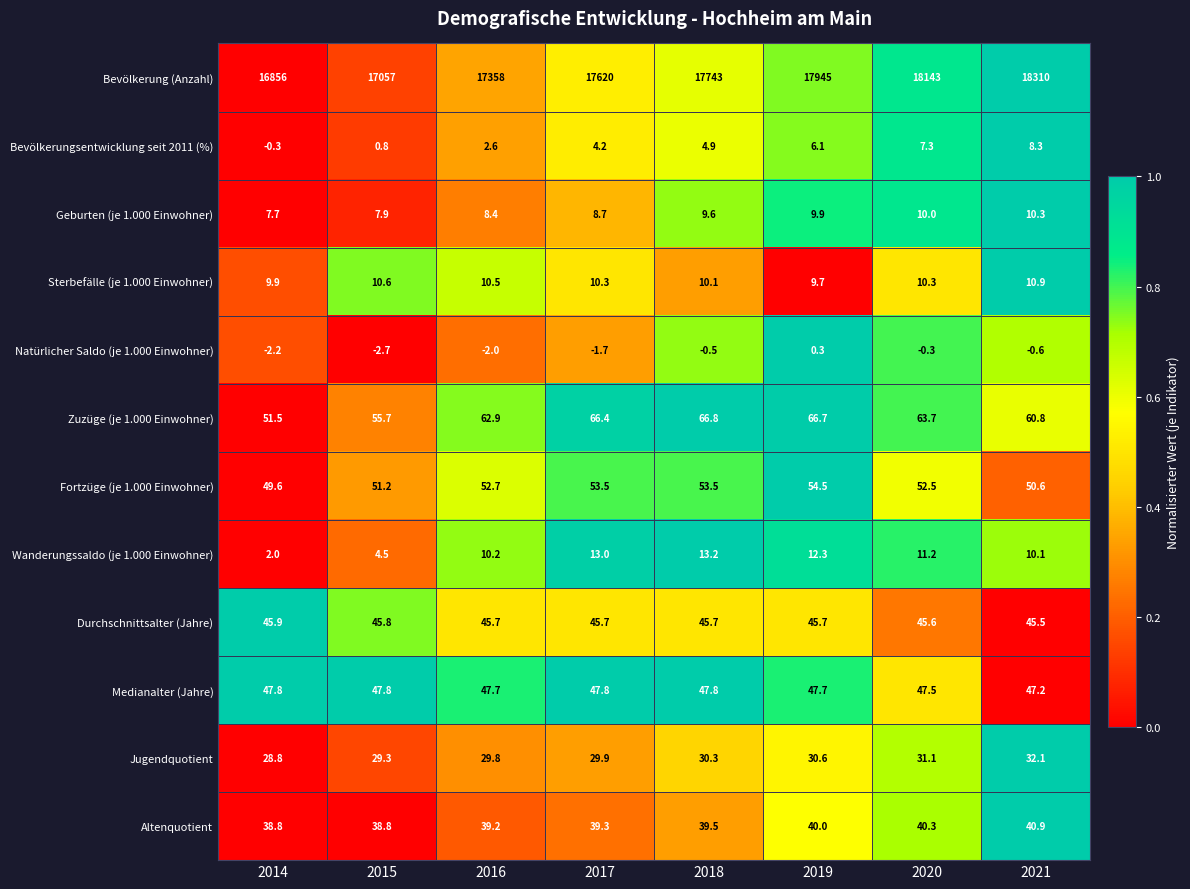

Which series has the largest range (max minus min)?

Bevölkerung (Anzahl)